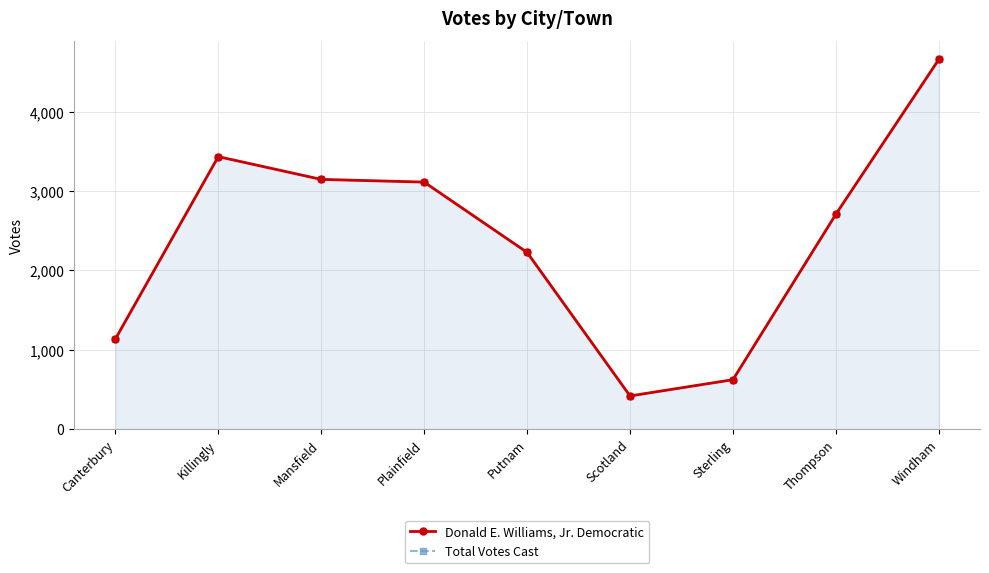

What is the sum of the Donald E. Williams, Jr. Democratic values at Mansfield and Canterbury?

4283